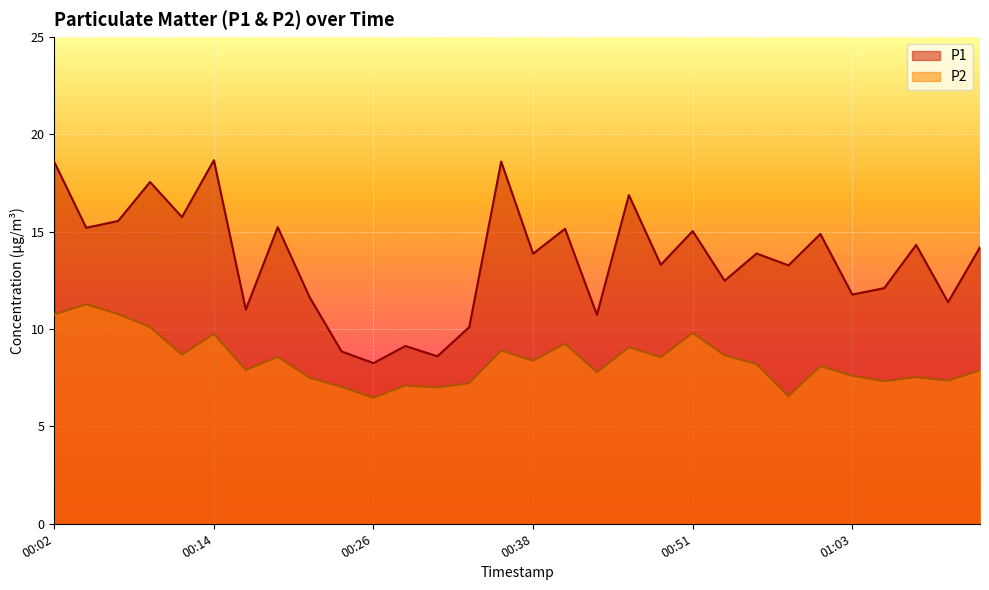

Which series has the largest total across all categories?

P1